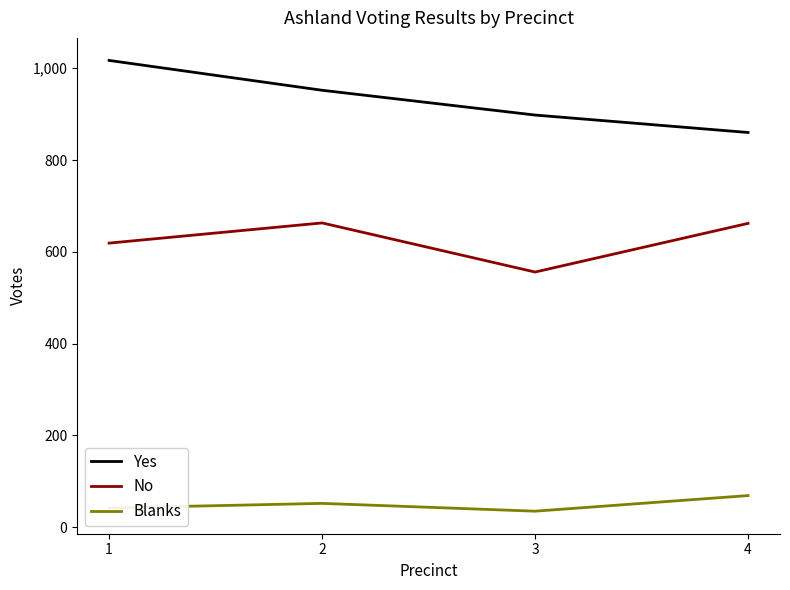

What is the lowest value of the Yes series?

860